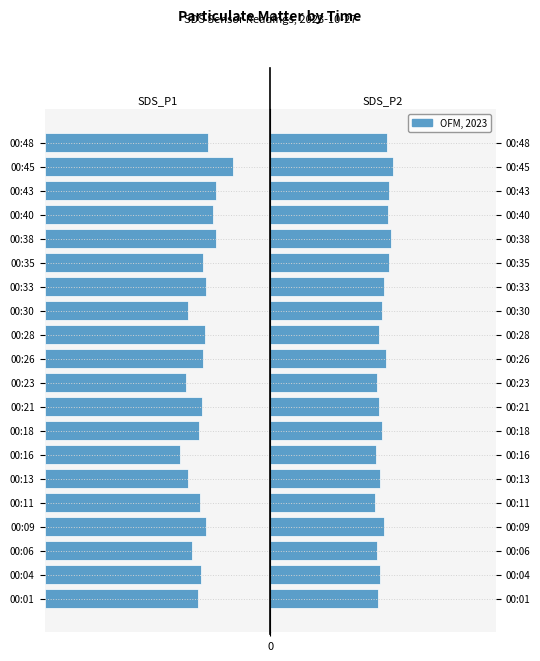

Rank the categories by SDS_P2 value from lowest to highest.

00:11, 00:16, 00:23, 00:06, 00:01, 00:21, 00:28, 00:13, 00:04, 00:30, 00:18, 00:09, 00:33, 00:26, 00:48, 00:40, 00:43, 00:35, 00:38, 00:45